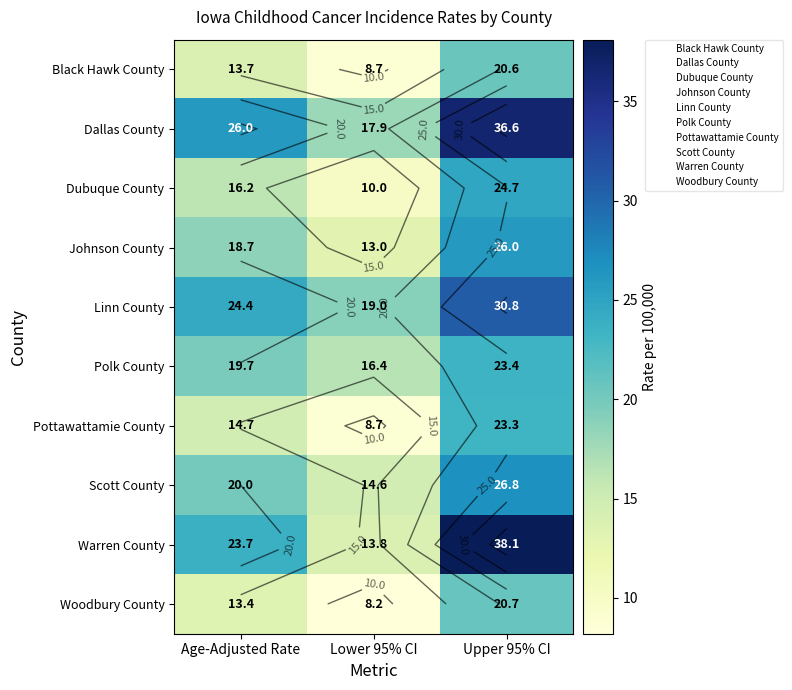

At which category does the chart reach its minimum across all series?

Lower 95% CI